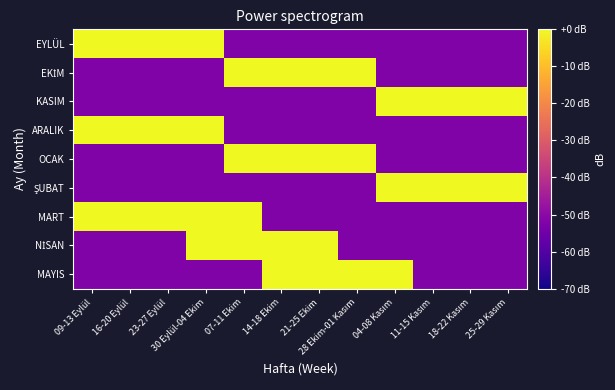

Rank the series at 11-15 Kasım from highest to lowest value.

KASIM, ŞUBAT, EYLÜL, EKİM, ARALIK, OCAK, MART, NİSAN, MAYIS